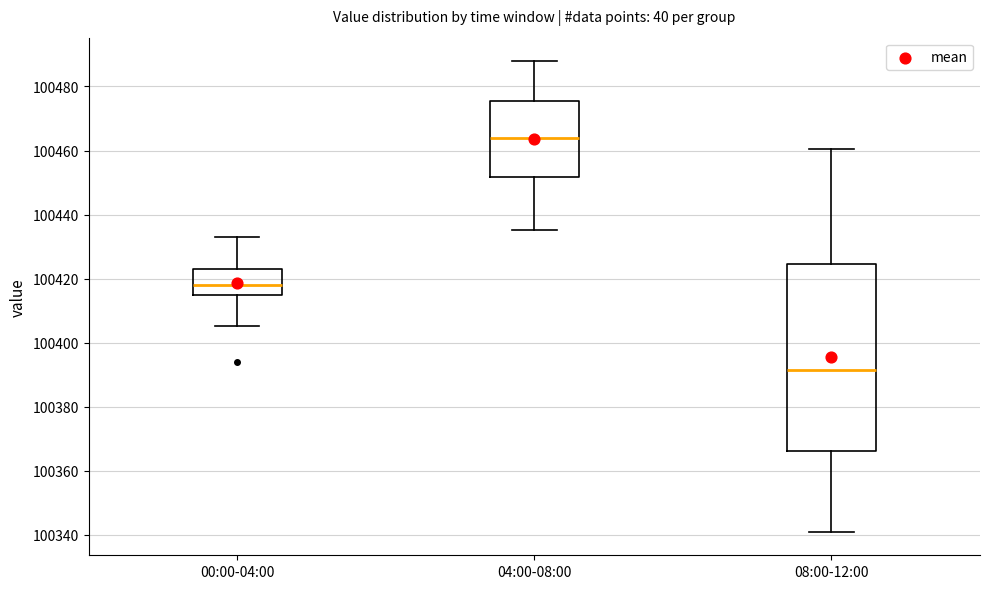

Reading left to right, transcribe this box plot: for each box, give where its median line is, the range the box spans, and where its two whiskers end, as read against the y-axis. The values are not printed on the chart, so give them approximately, as read against the axis.

00:00-04:00: median 100418, box 100414 to 100424, whiskers 100406 to 100434
04:00-08:00: median 100464, box 100452 to 100476, whiskers 100436 to 100488
08:00-12:00: median 100392, box 100366 to 100424, whiskers 100340 to 100460